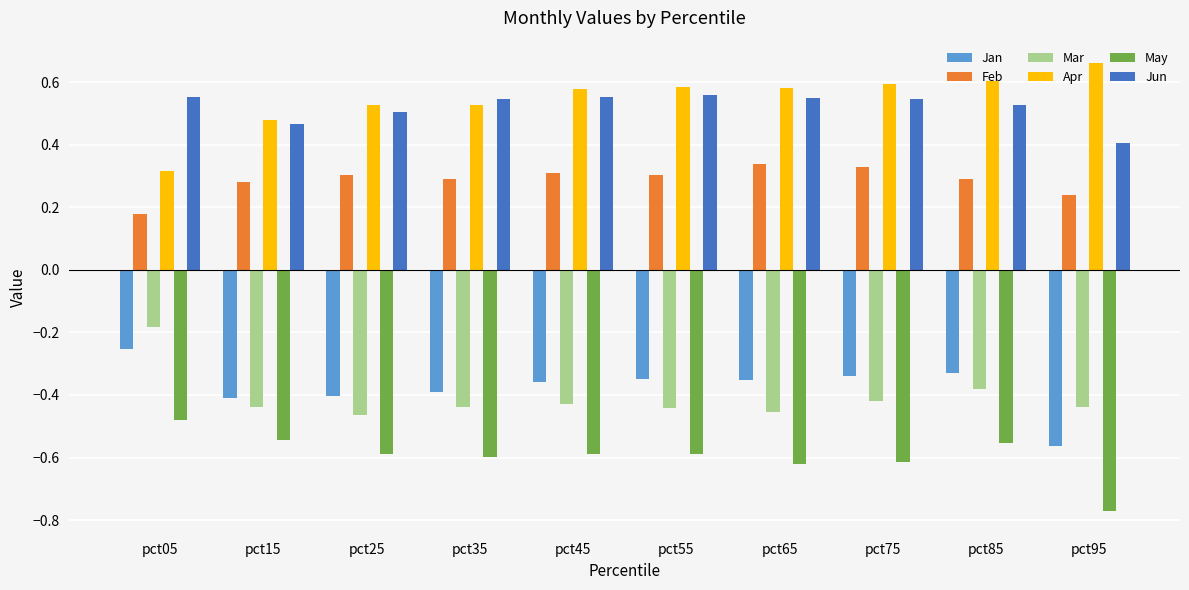

The Mar series shows -0.7 at pct55. True or false?

False